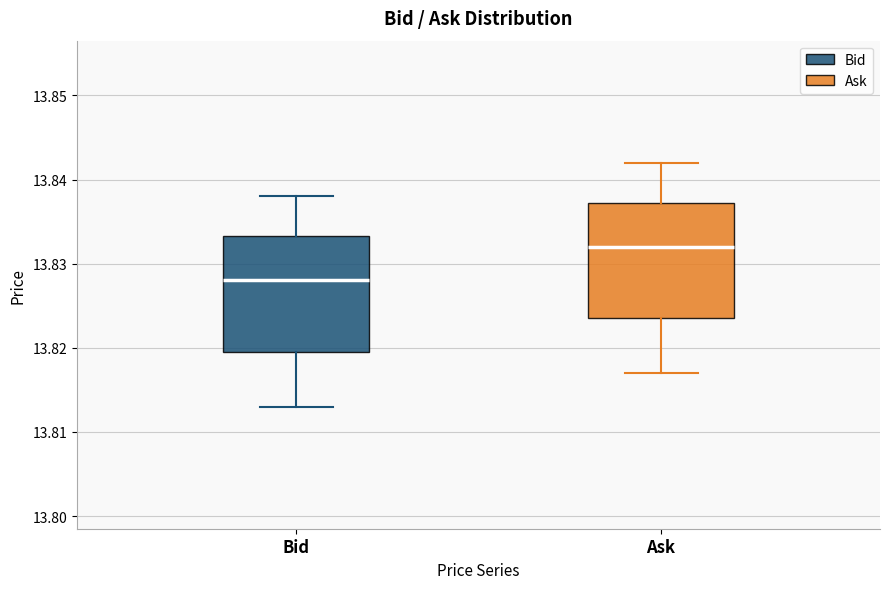

Reading left to right, read every box against the y-axis: the position of its median line, the range the box covers, and the ends of its whiskers. The values are not printed on the chart, so give them approximately, as read against the axis.

Bid: median 13.828, box 13.820 to 13.833, whiskers 13.813 to 13.838
Ask: median 13.832, box 13.824 to 13.837, whiskers 13.817 to 13.842